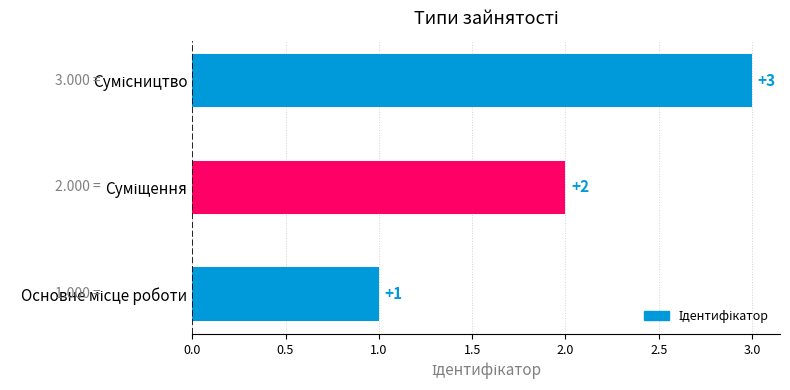

How many values are between 1 and 3?

3